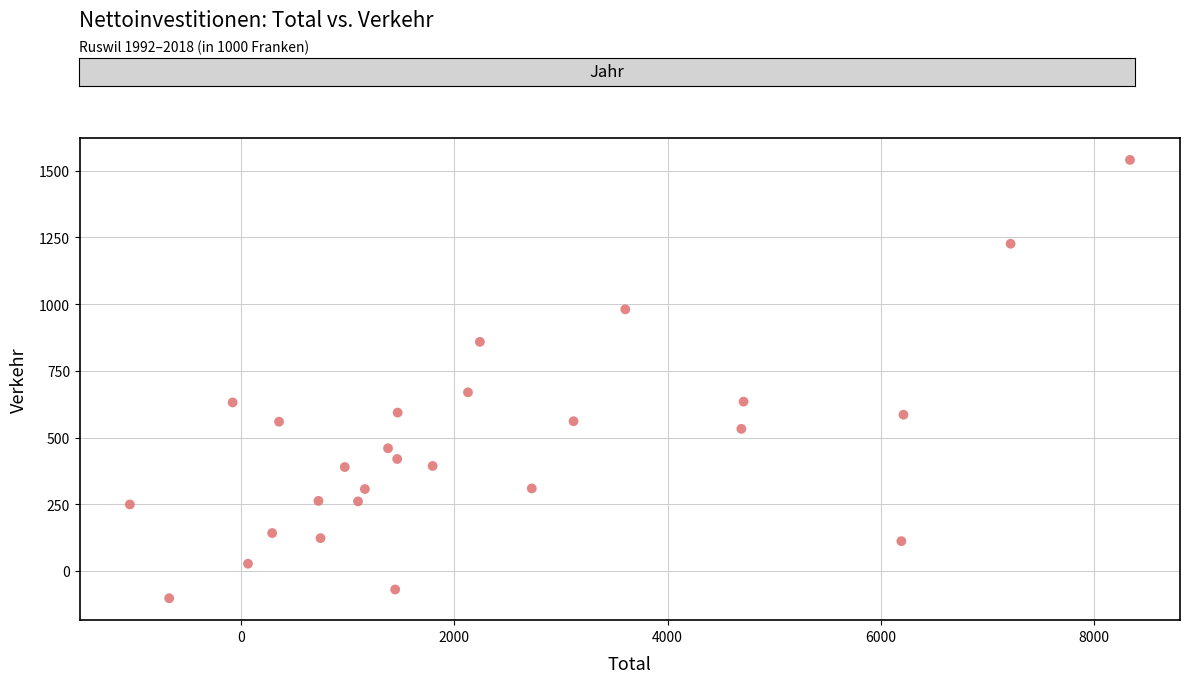

What is the range of X values (max minus min)?

9386.5